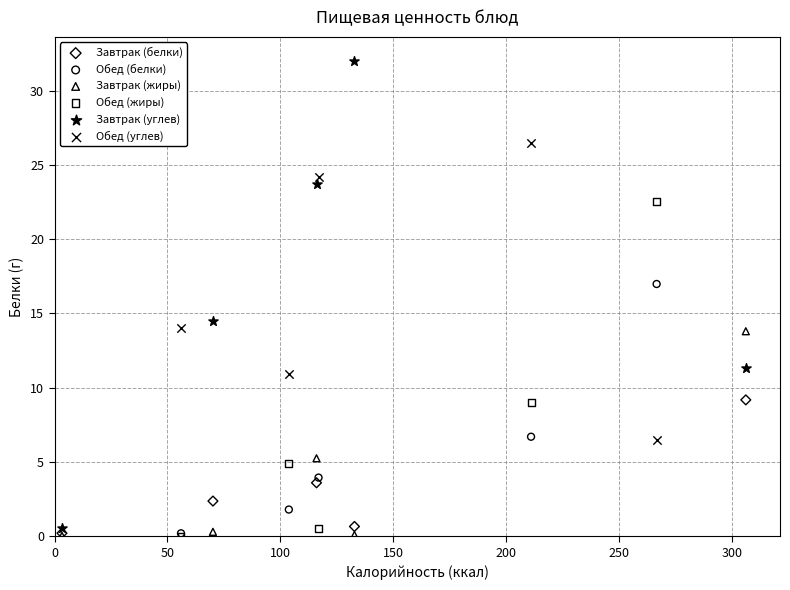

Which series reaches the maximum Y coordinate?

Завтрак (углев)